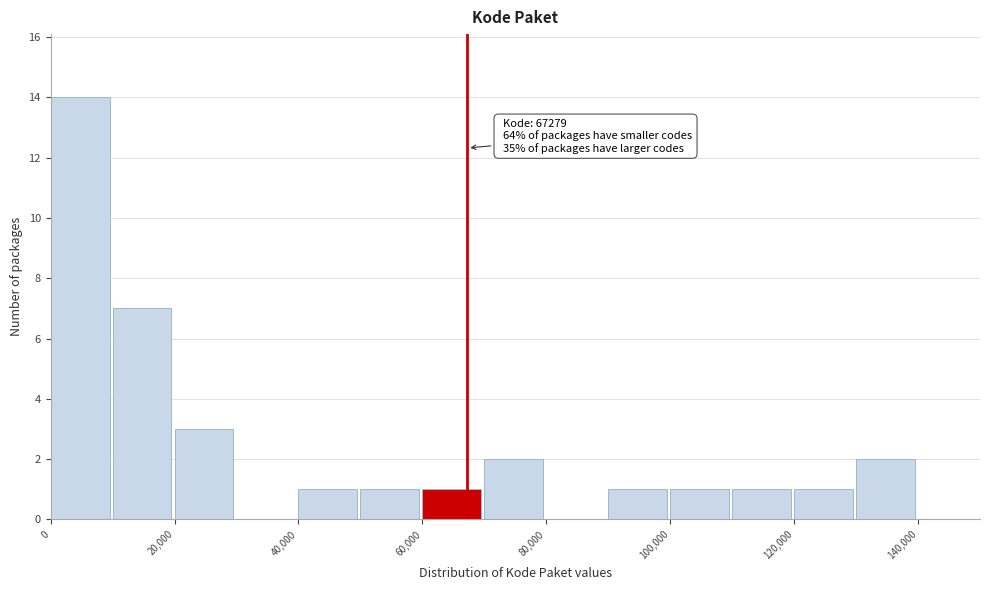

Over which range of the x-axis is the bar tallest?

0 to 10000